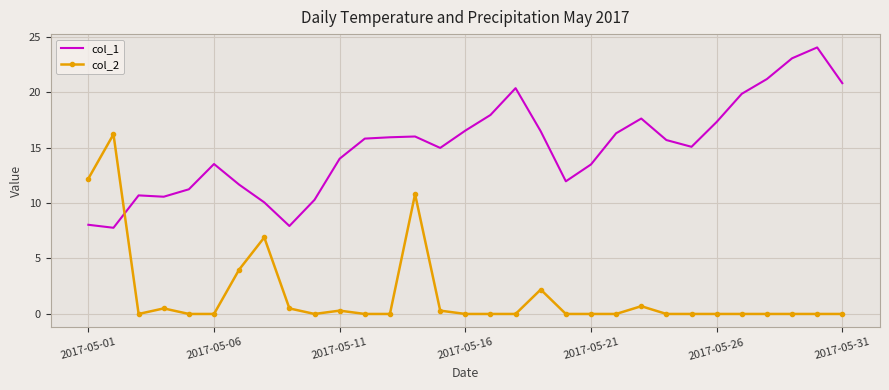

What is the difference between the maximum and minimum values in the col_1 series?

16.3